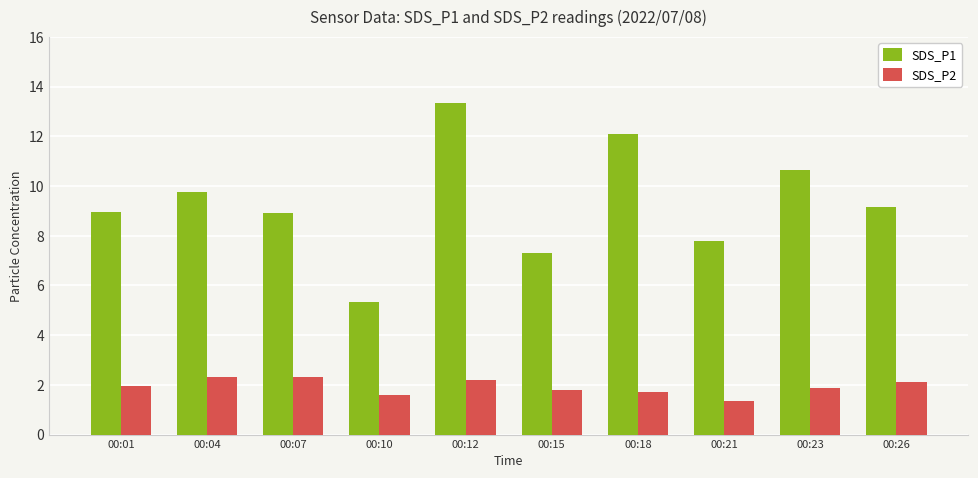

Is the value of SDS_P2 at 00:18 greater than the value of SDS_P1 at 00:15?

No